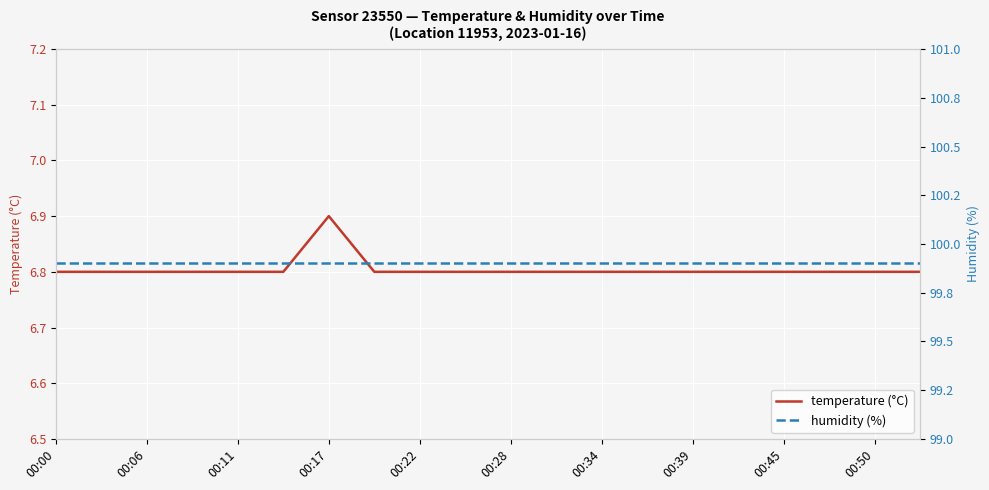

What are all the series names shown in the legend?

temperature (°C), humidity (%)